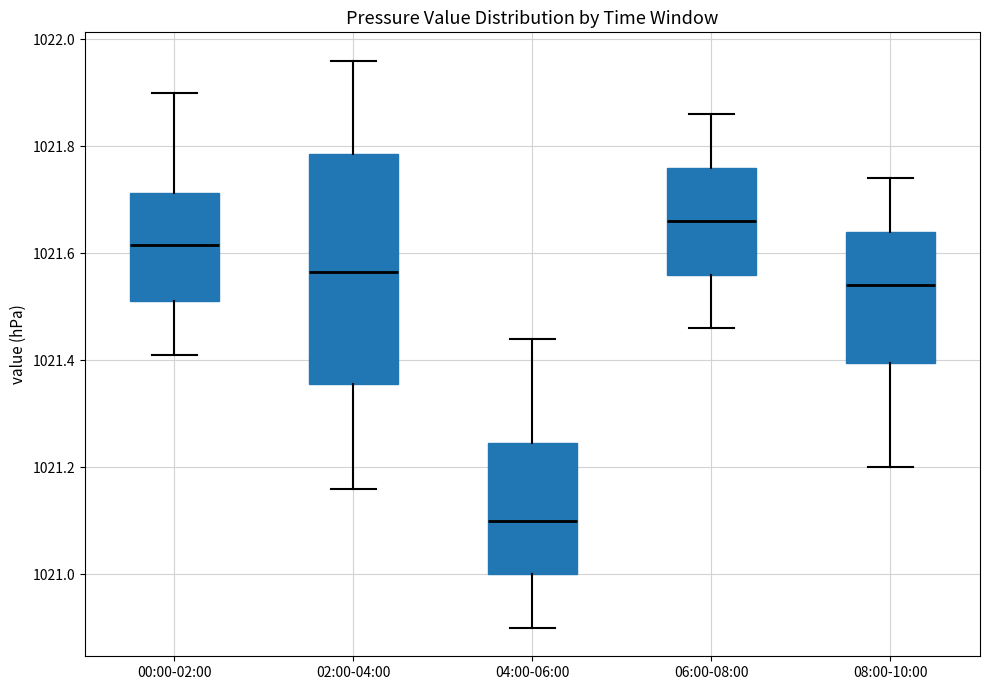

Where is the lower edge of the box for 04:00-06:00 on the y-axis? The values are not printed on the chart, so give them approximately, as read against the axis.

1021.00